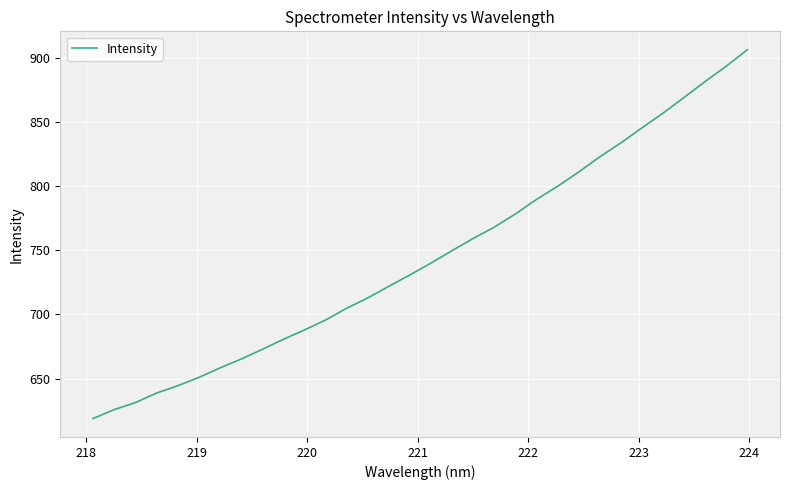

What is the smallest value displayed?

618.8